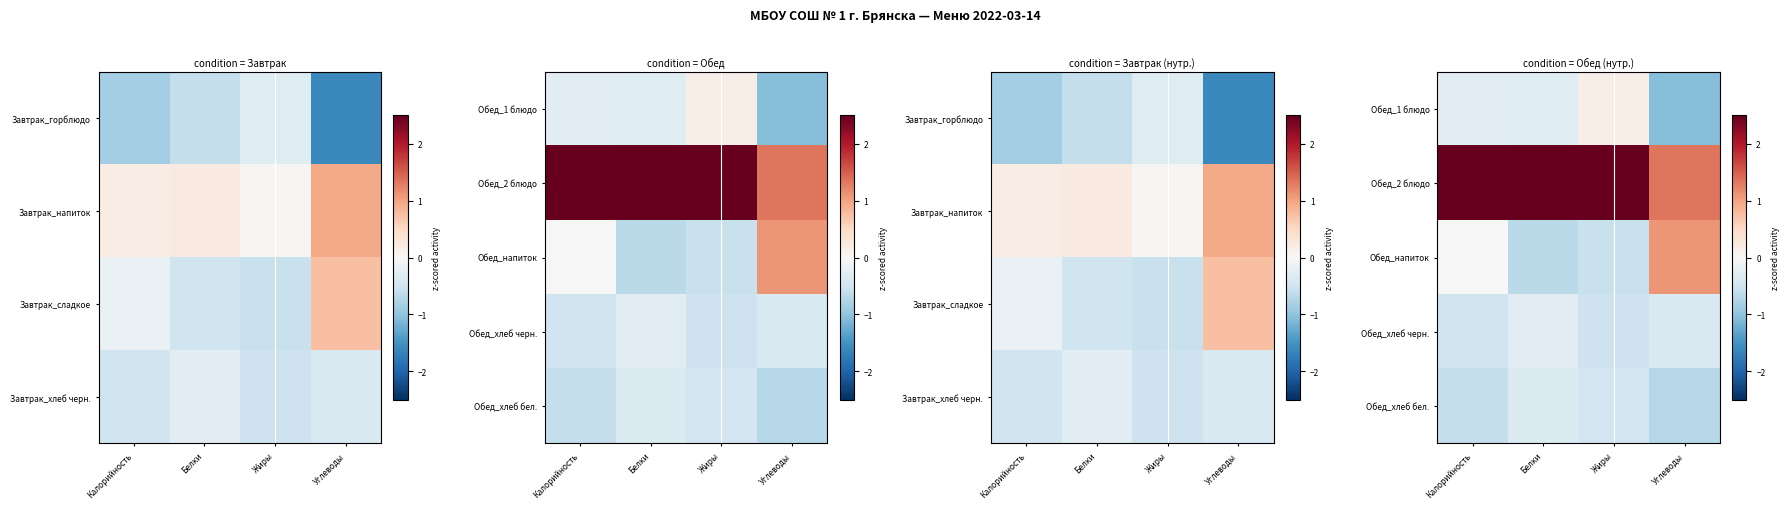

List the series in order of their peak value, highest first.

Обед_2 блюдо, Обед_напиток, Обед_1 блюдо, Обед_хлеб черн., Обед_хлеб бел.